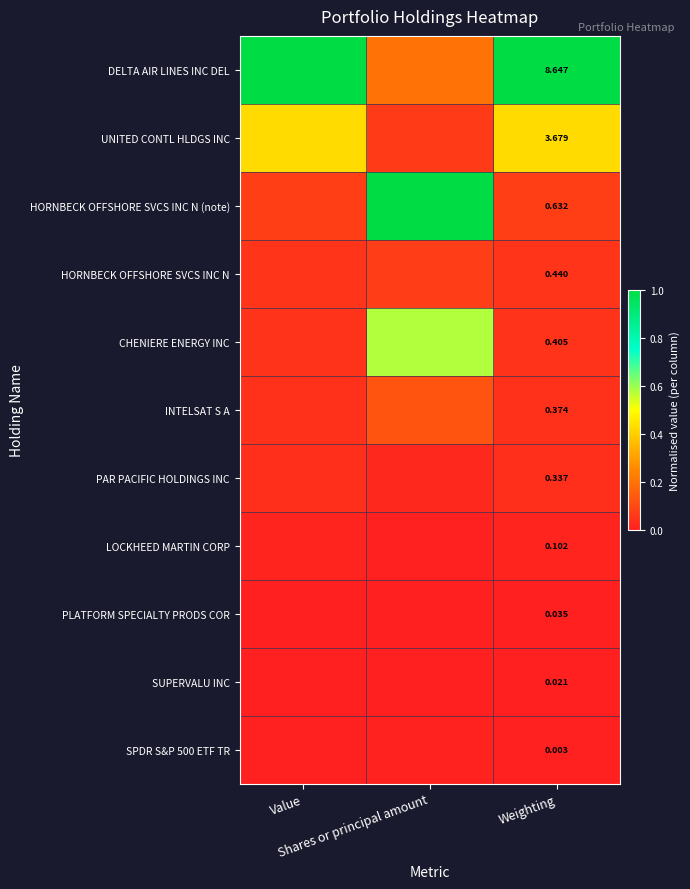

At which category is the sum across all series the highest?

Shares or principal amount